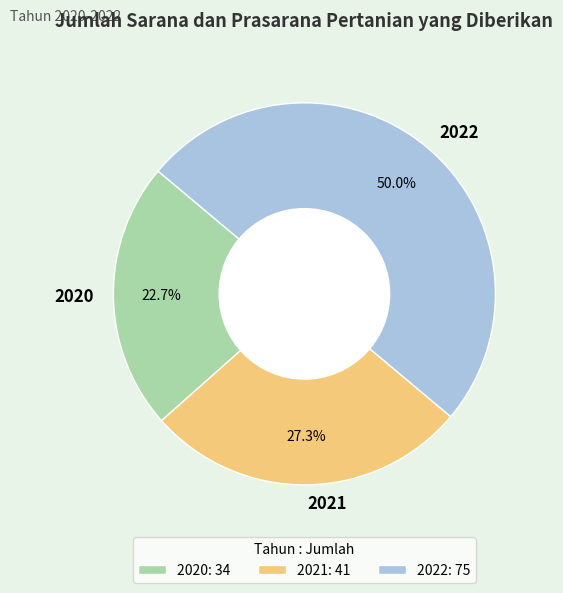

Does 2021 account for over 50% of the chart?

No